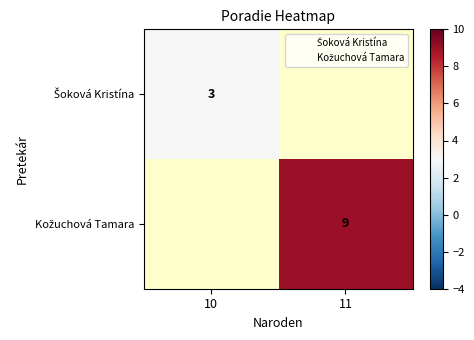

How many positive values does the Šoková Kristína series have?

1